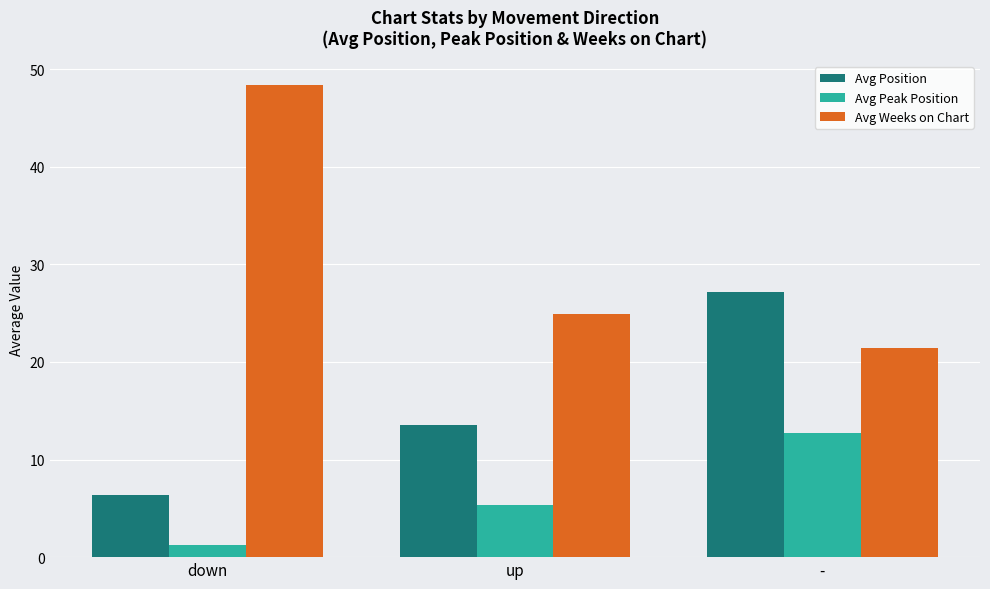

How many bars are there in total?

9